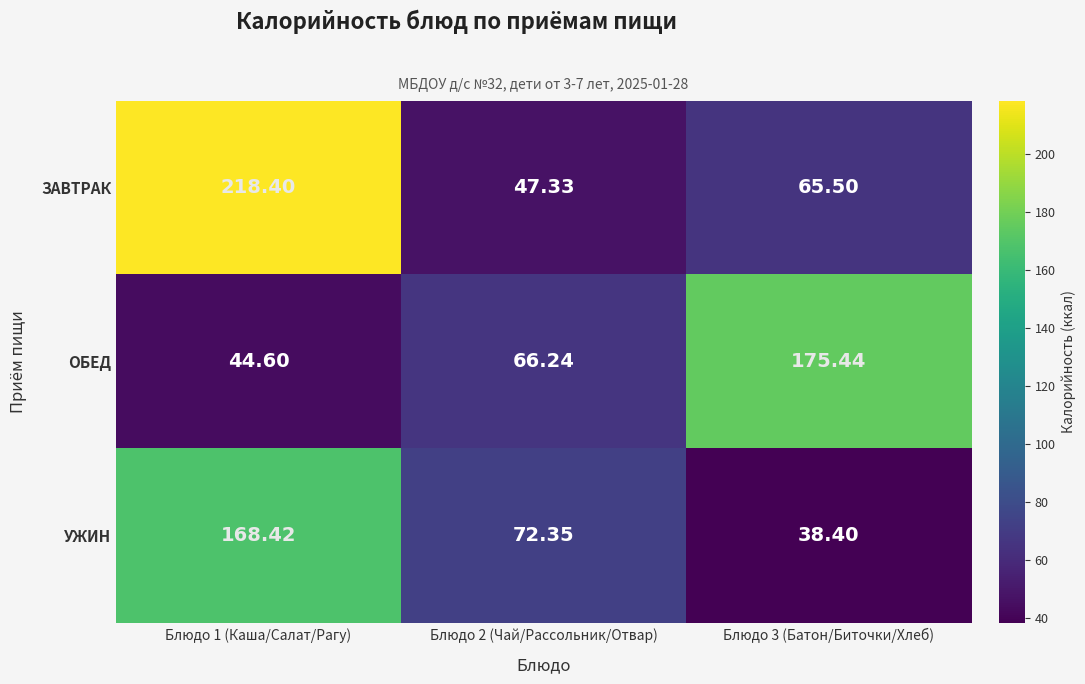

Which series has the largest range (max minus min)?

ЗАВТРАК